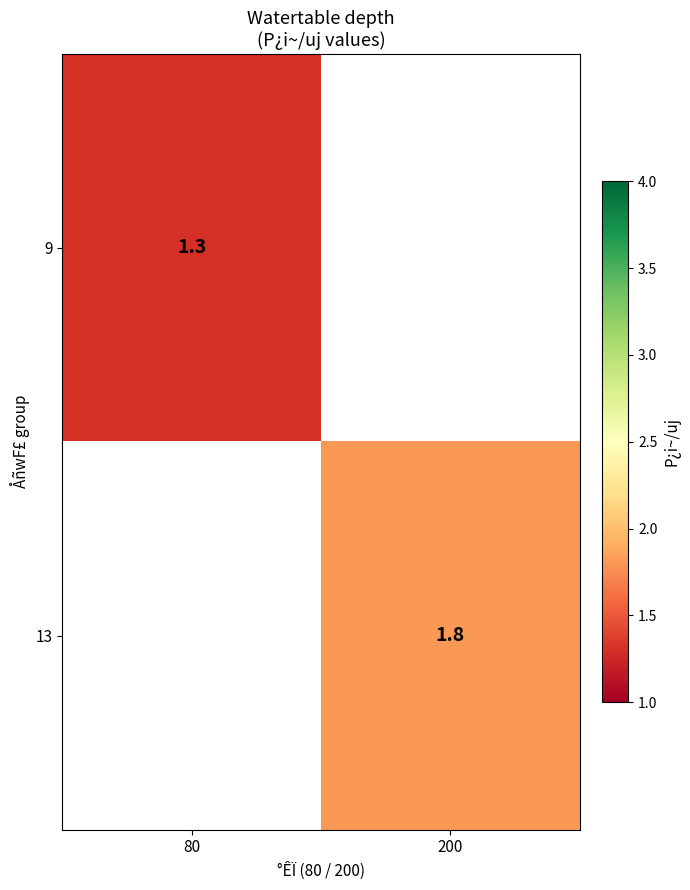

How many categories are shown in the chart?

2